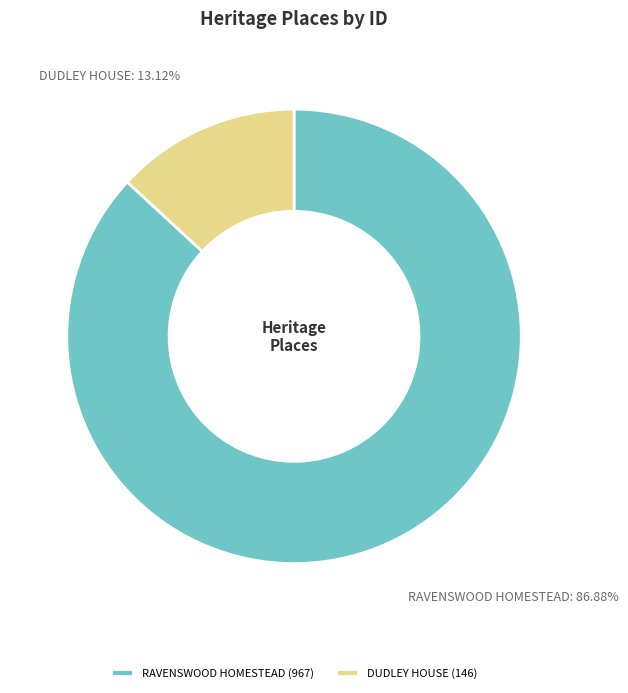

To the nearest percent, what is the difference between the RAVENSWOOD HOMESTEAD and DUDLEY HOUSE slice percentages?

74%